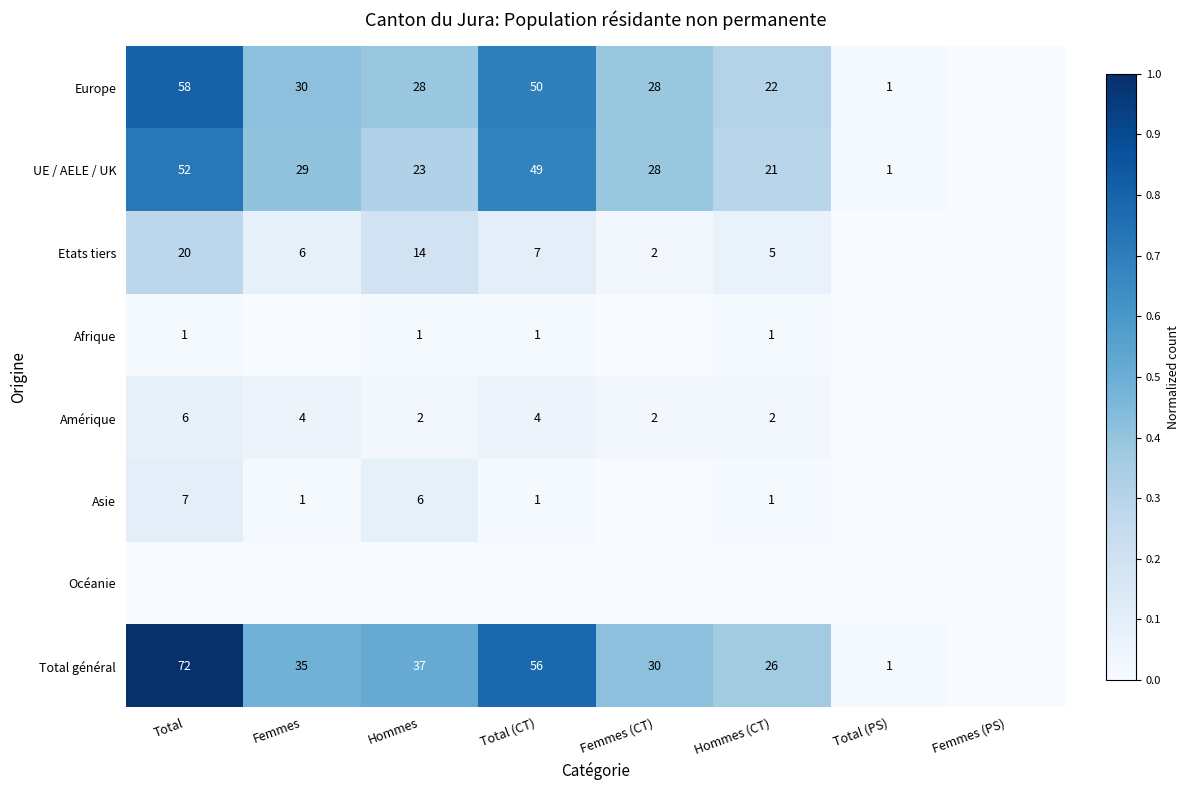

Is the value of Asie at Hommes greater than the value of Total général at Femmes (CT)?

No